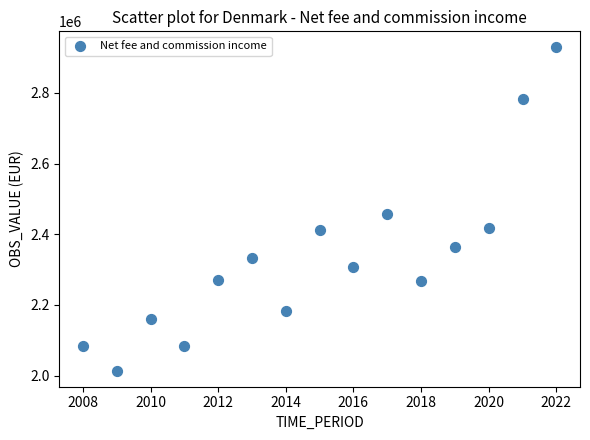

What is the range of Y values (max minus min)?

913947